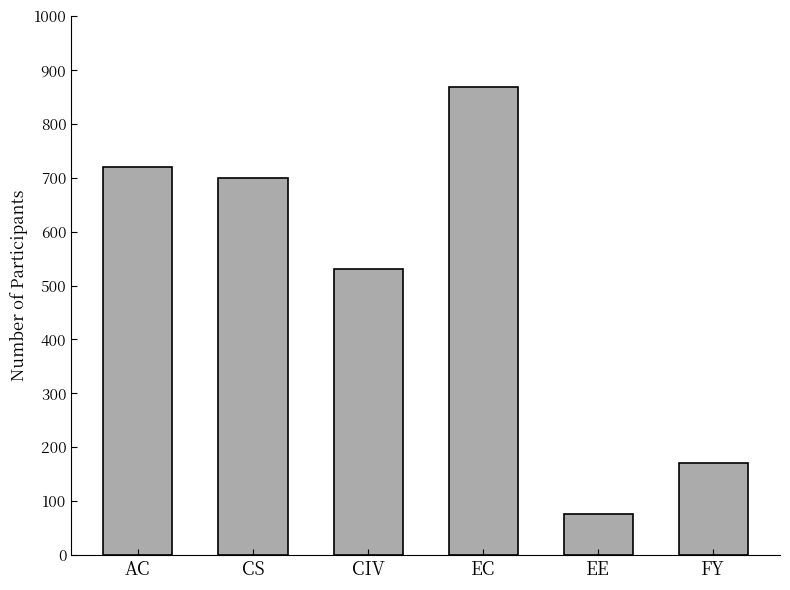

Are the bars grouped side by side (vs. stacked)?

No